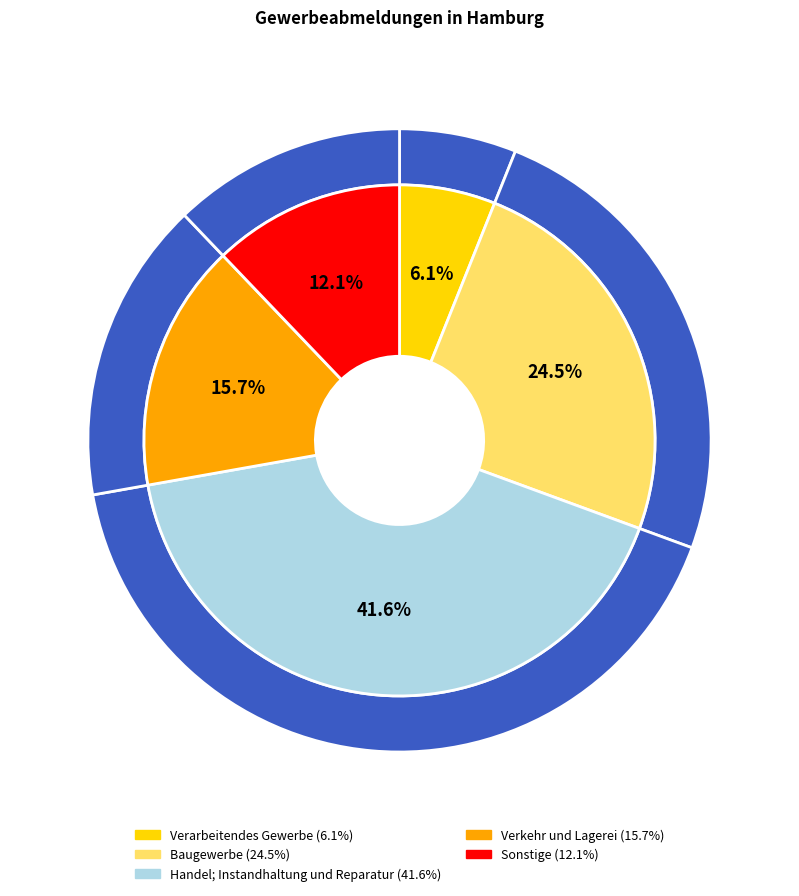

Does Handel; Instandhaltung und Reparatur represent more than half of the total?

No